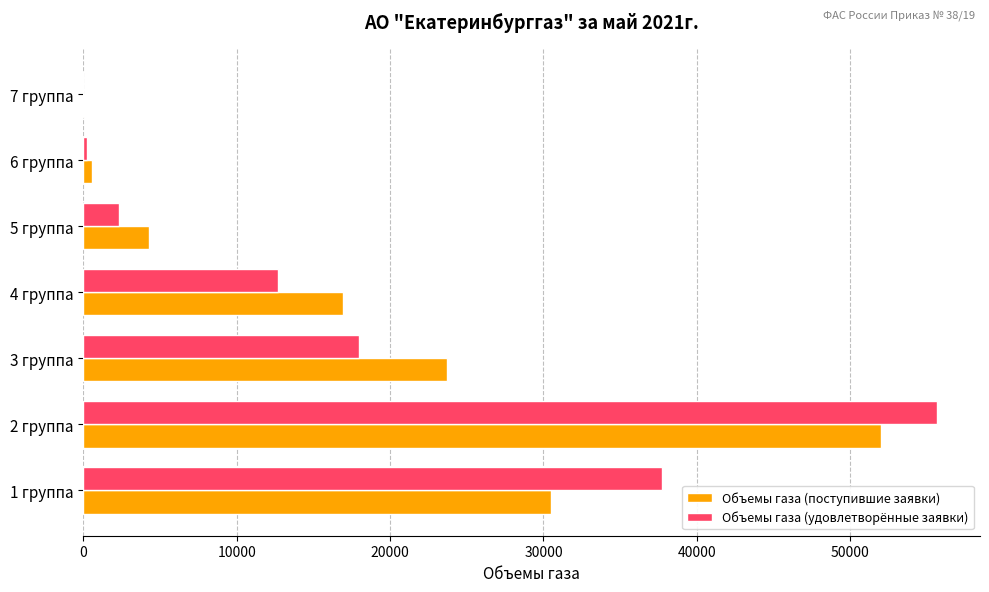

The value of Объемы газа (удовлетворённые заявки) at 1 группа is 49033.2. True or false?

False